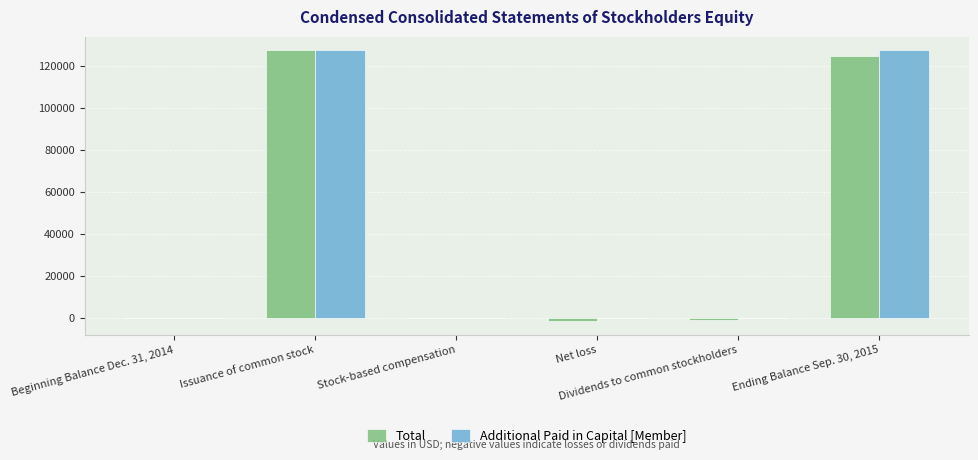

What is the total value across all series at Dividends to common stockholders?

-1079